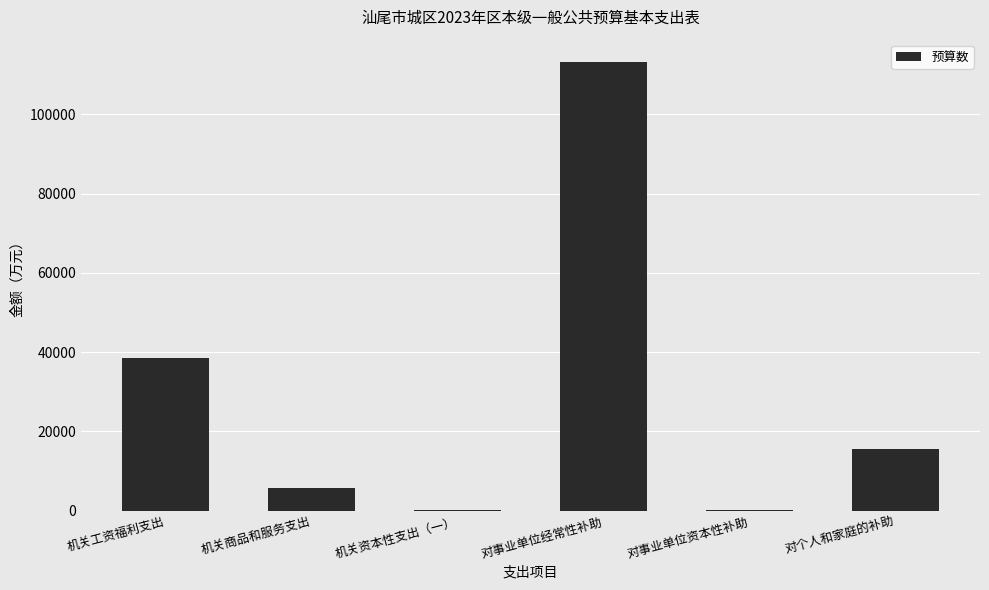

Which has a higher value, 对事业单位经常性补助 or 对个人和家庭的补助?

对事业单位经常性补助